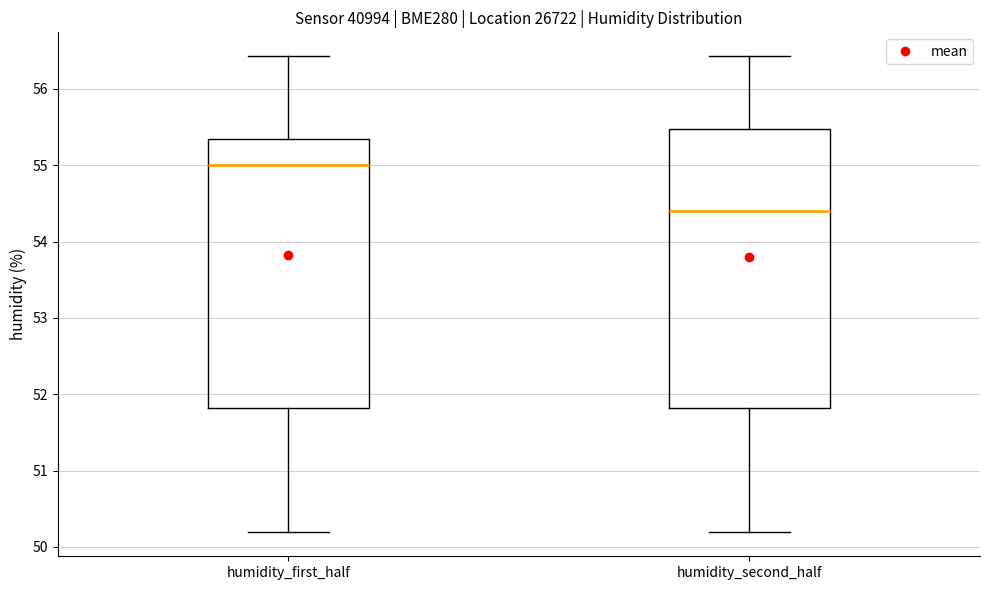

Reading left to right, transcribe this box plot: for each box, give where its median line is, the range the box spans, and where its two whiskers end, as read against the y-axis. The values are not printed on the chart, so give them approximately, as read against the axis.

humidity_first_half: median 55.0, box 51.8 to 55.3, whiskers 50.2 to 56.4
humidity_second_half: median 54.4, box 51.8 to 55.5, whiskers 50.2 to 56.4